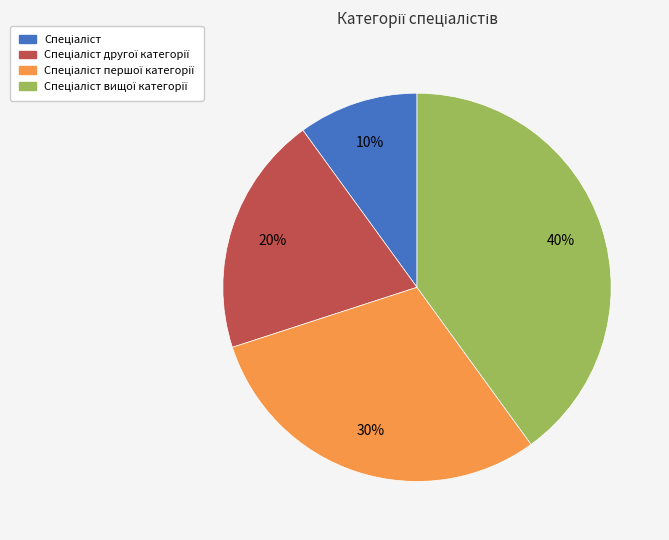

To the nearest percent, what is the difference between the largest and smallest slice percentages?

30%